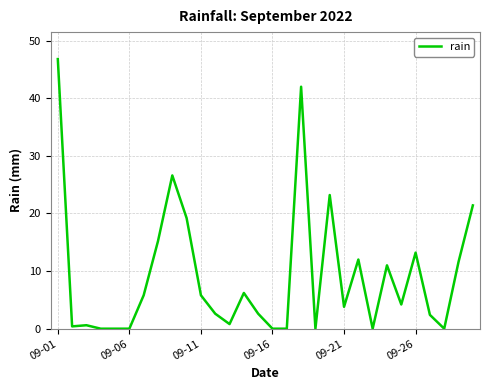

What is the difference between the maximum and minimum values?

46.8